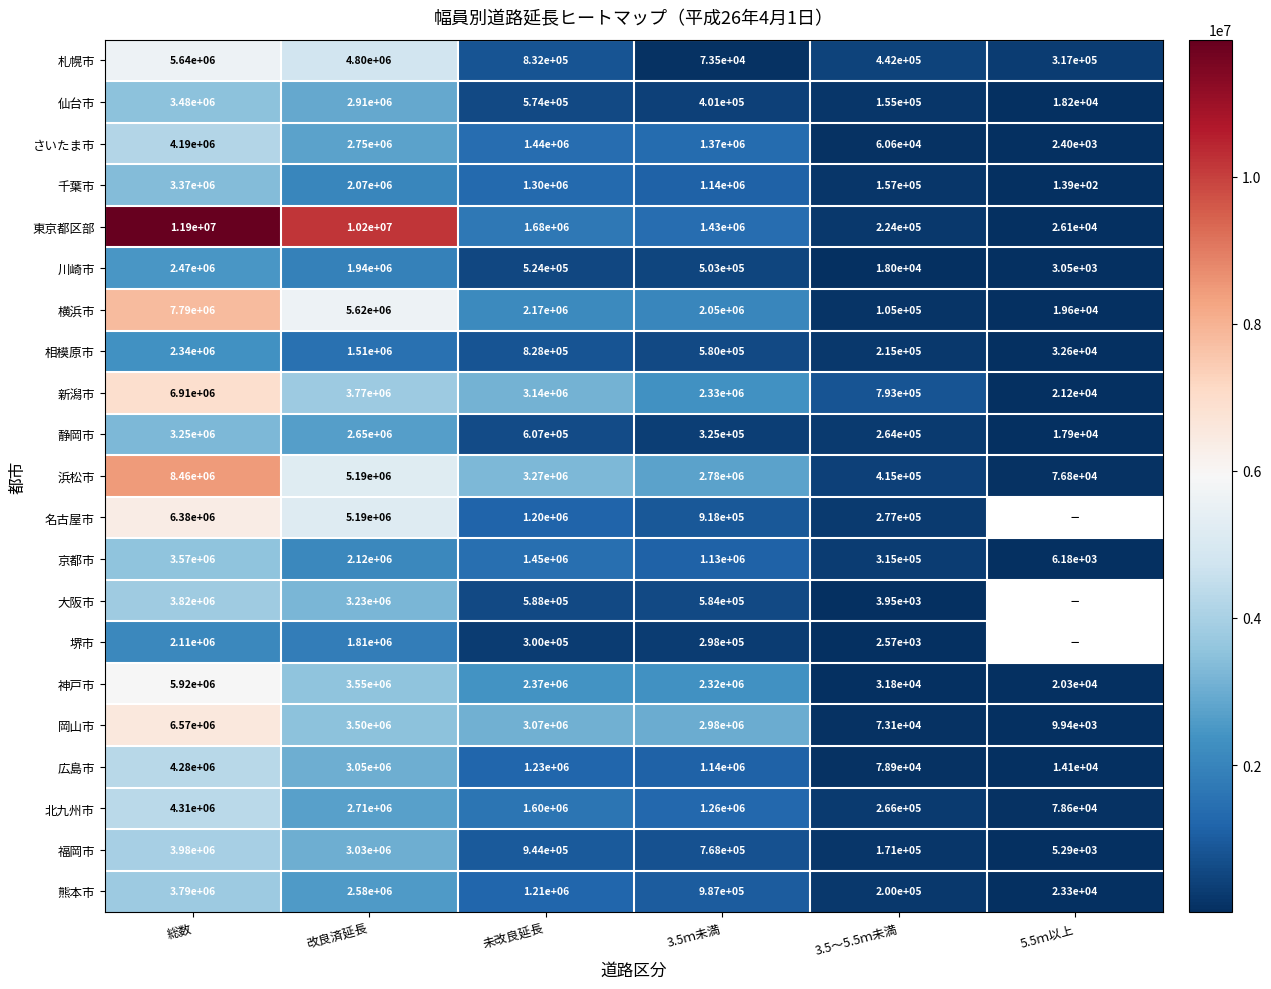

True or false: 東京都区部 has a value of 413552.4 at 未改良延長.

False